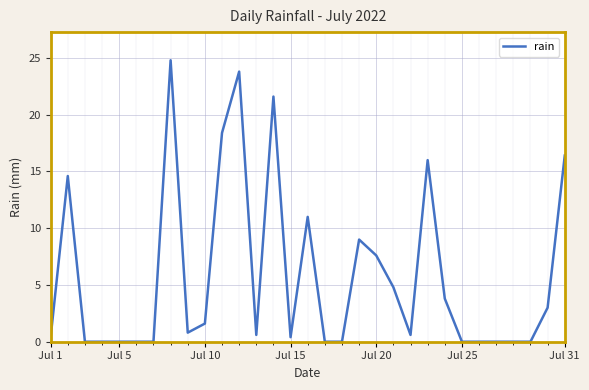

What is the difference between the maximum and minimum values?

24.8